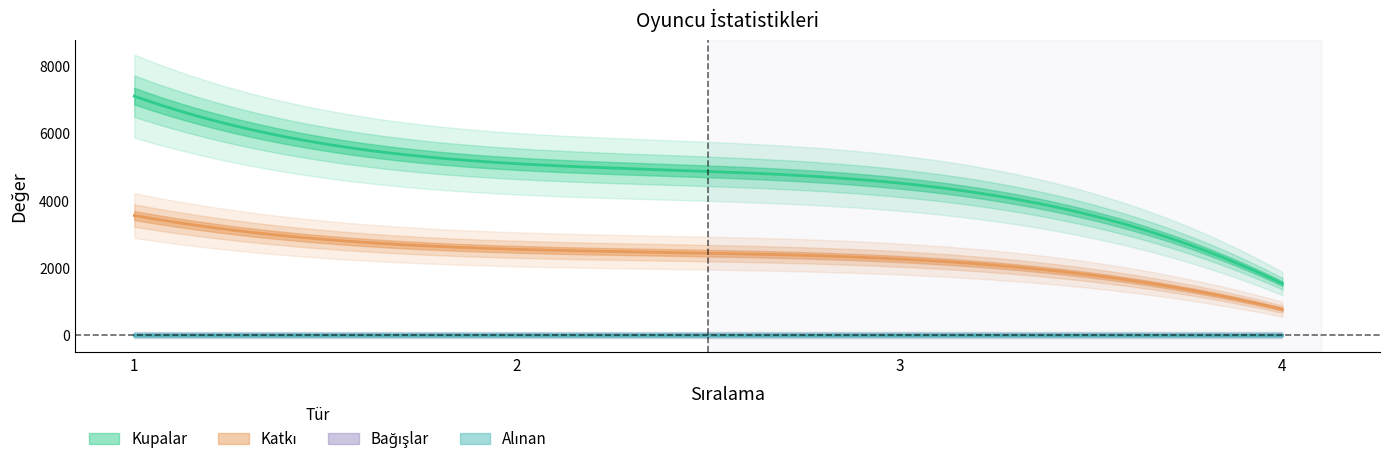

Is this an area chart (filled region under the line)?

No